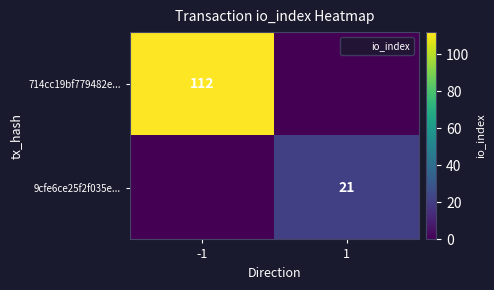

Rank the series at -1 from highest to lowest value.

714cc19bf779482e..., 9cfe6ce25f2f035e...